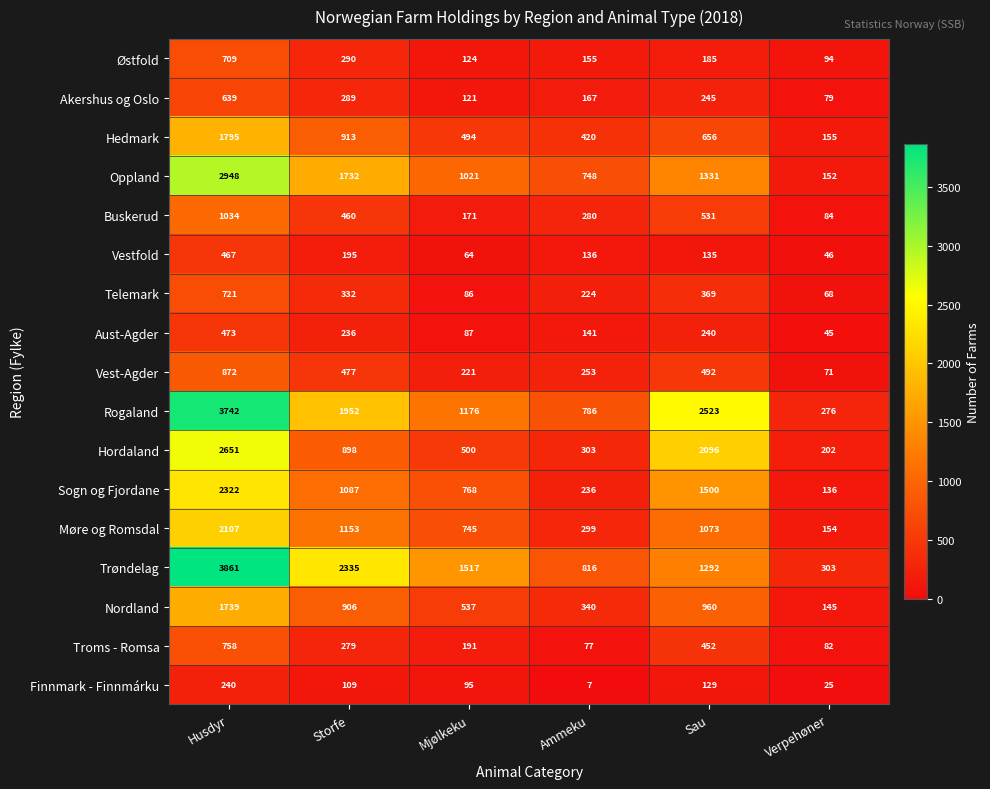

Is it true that Møre og Romsdal equals 1153 at Storfe?

True